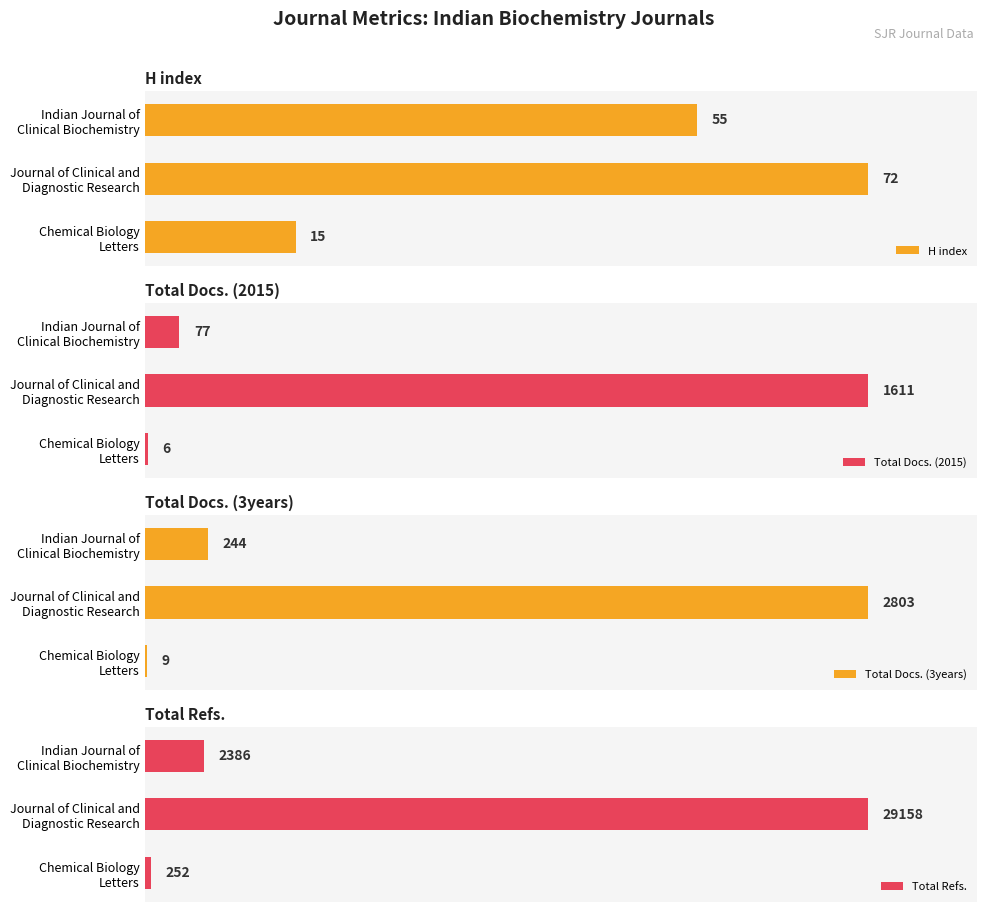

Reading left to right, list all the values displayed in this chart.

H index: 55	72	15
Total Docs. (2015): 77	1611	6
Total Docs. (3years): 244	2803	9
Total Refs.: 2386	29158	252